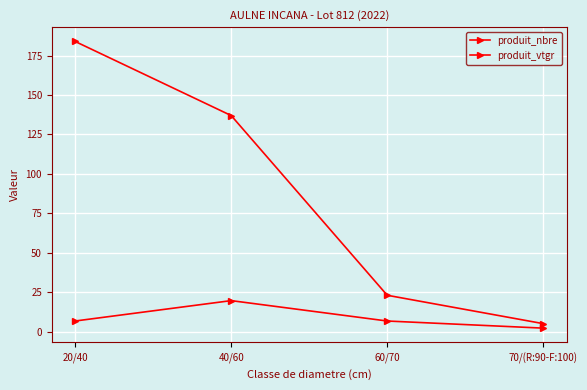

Rank the categories by produit_vtgr value from highest to lowest.

40/60, 20/40, 60/70, 70/(R:90-F:100)